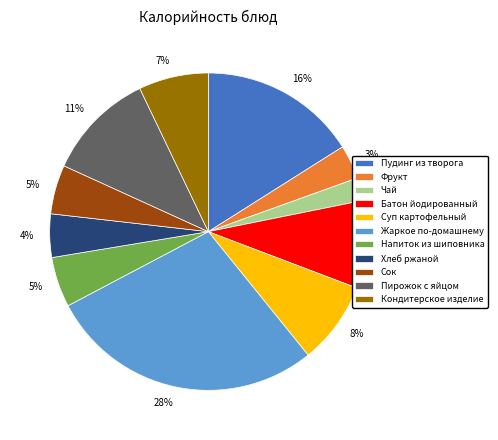

Is the sum of Чай and Сок greater than half?

No